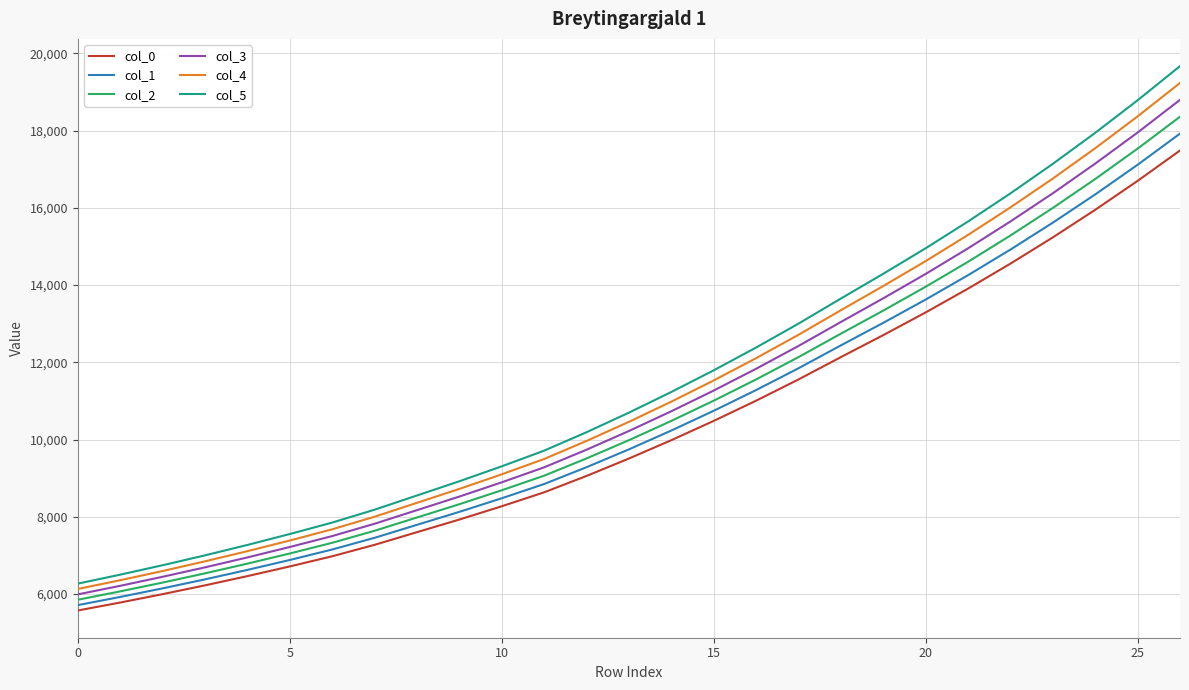

Rank the series by their maximum value, from lowest to highest.

col_0, col_1, col_2, col_3, col_4, col_5